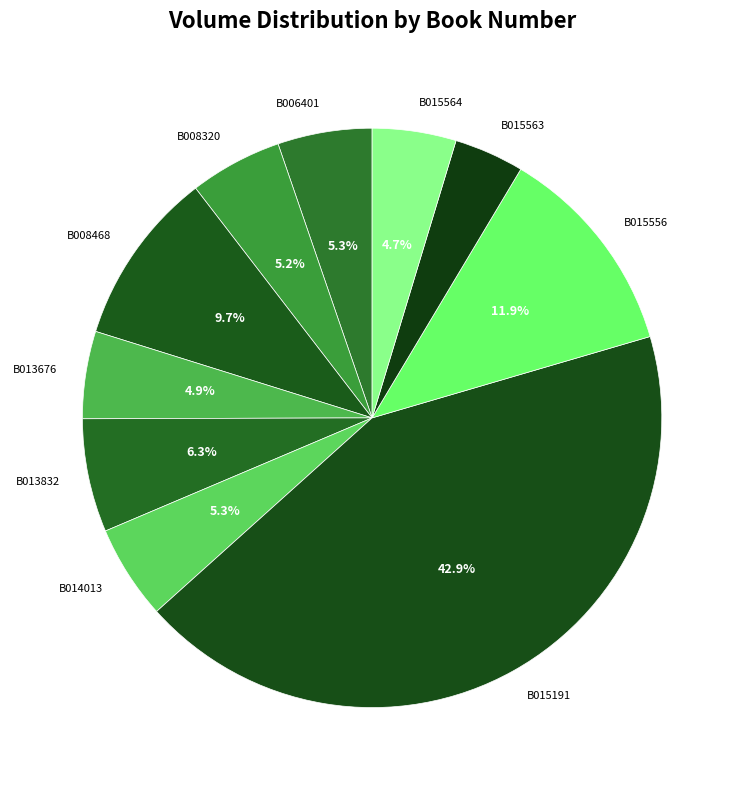

What percentage is the B015556 slice, to the nearest percent?

12%